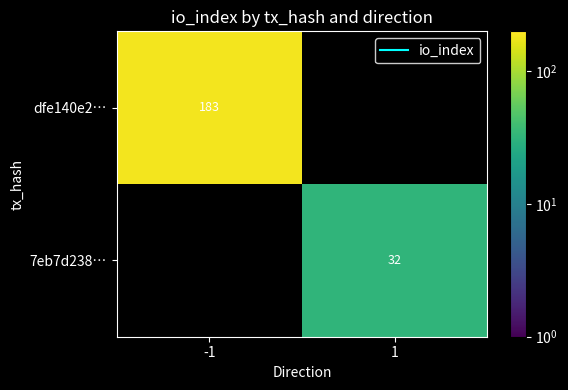

How many values in dfe140e2… are above zero?

1